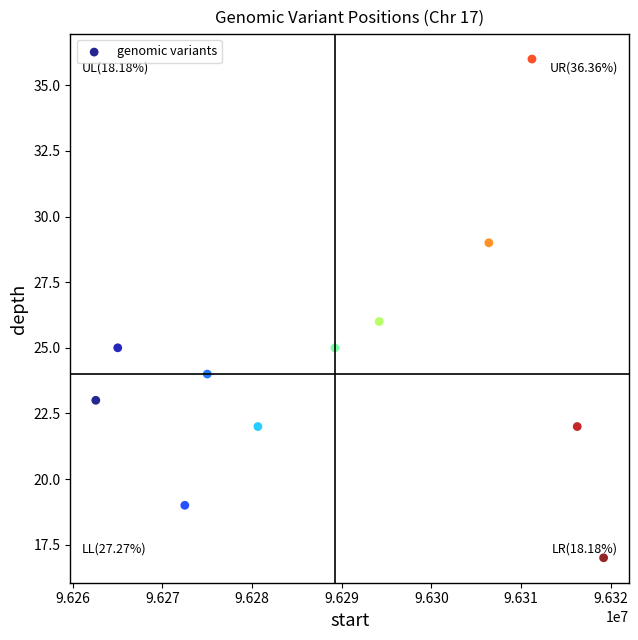

What is the range of Y values (max minus min)?

19